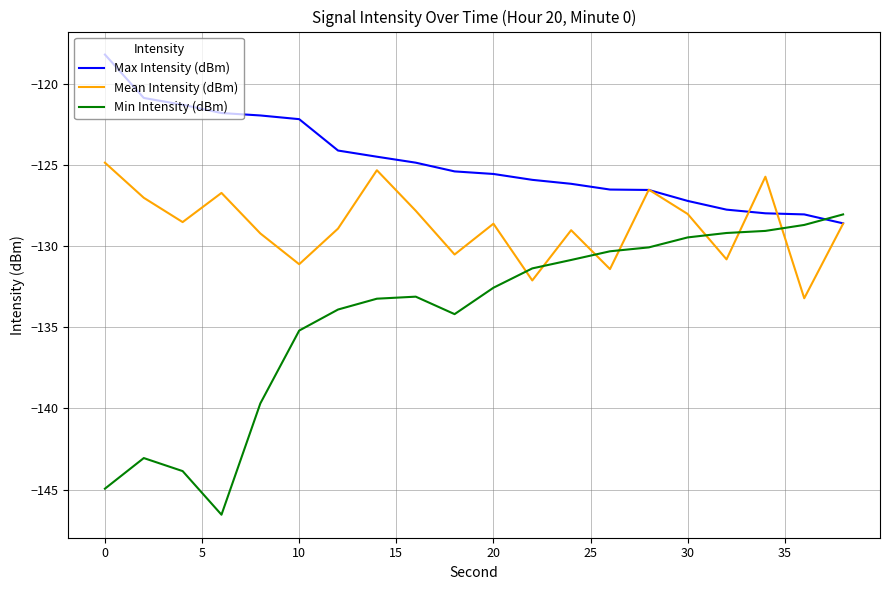

Which series has the largest total across all categories?

Max Intensity (dBm)